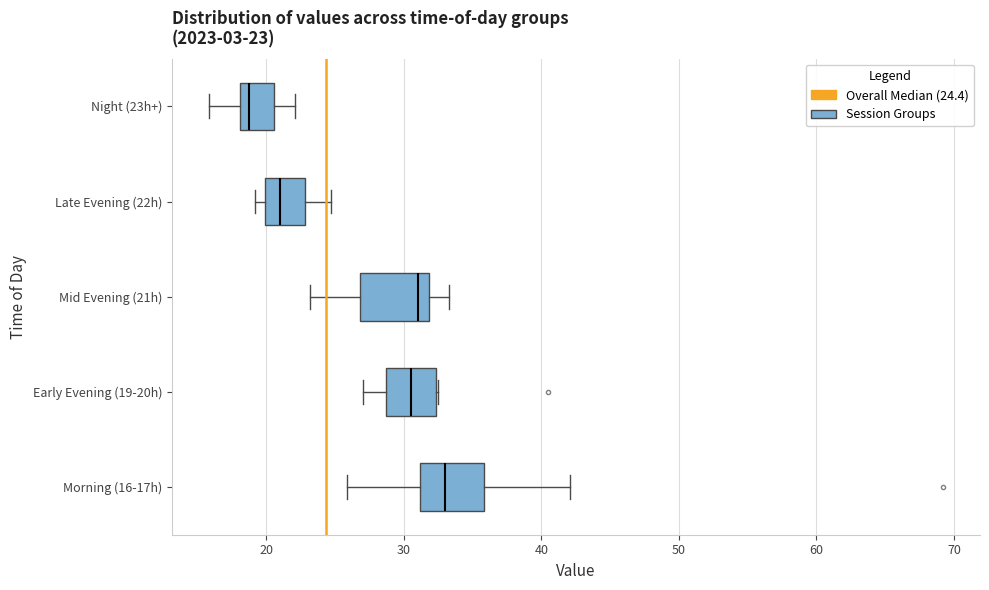

Which box's median line is the furthest to the left?

Night (23h+)